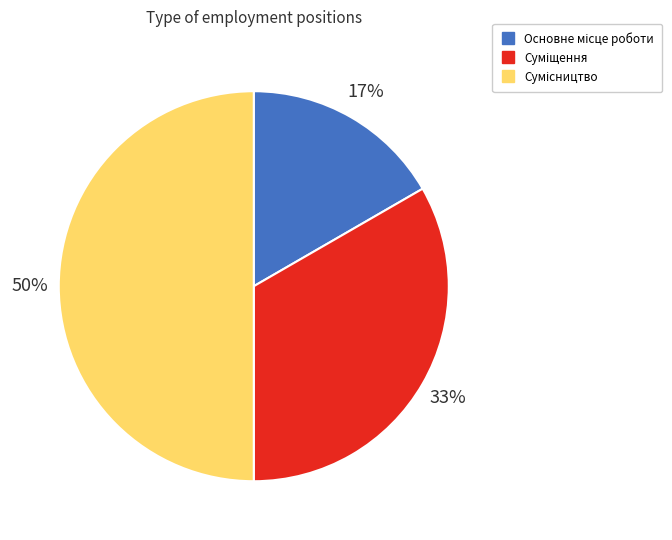

To the nearest percent, what is the average slice percentage?

33%